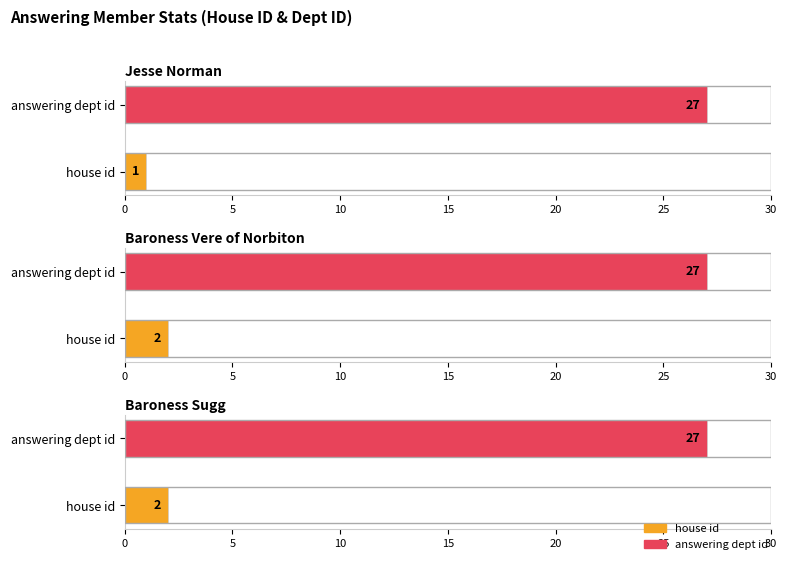

How many bars are there in each group?

2